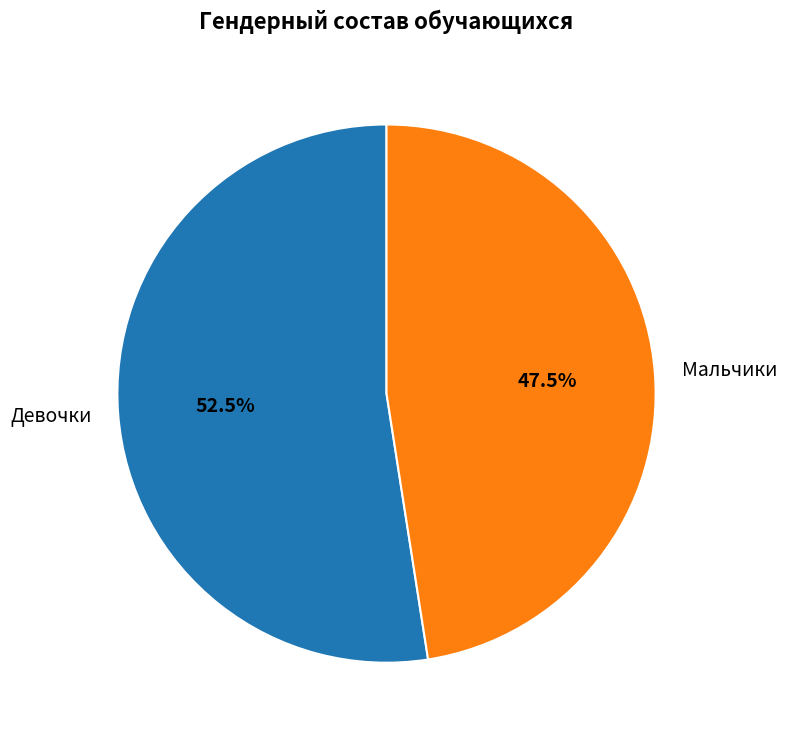

What is the largest slice in the pie chart?

Девочки